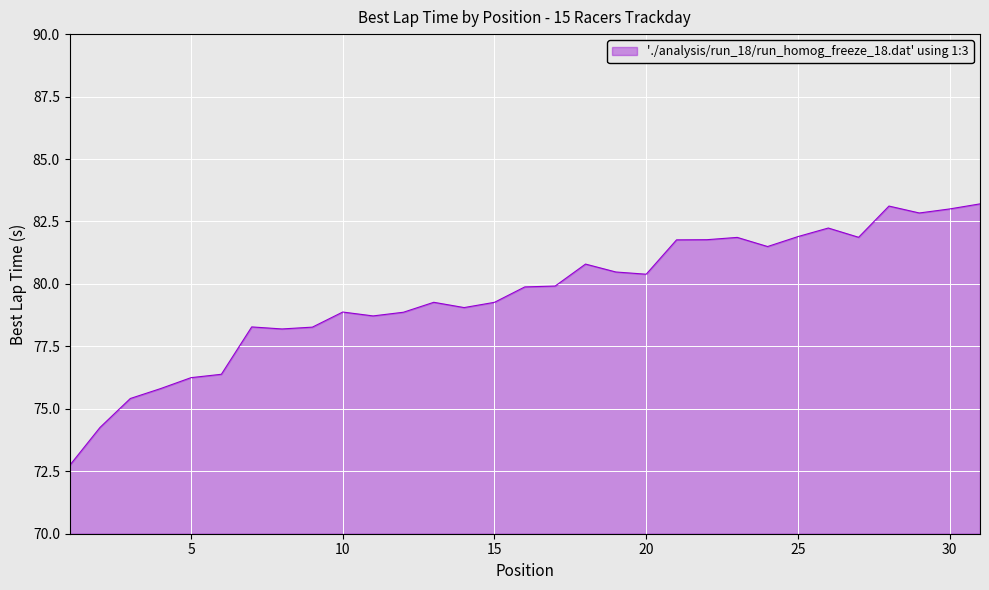

What is the maximum value shown in the chart?

83.2